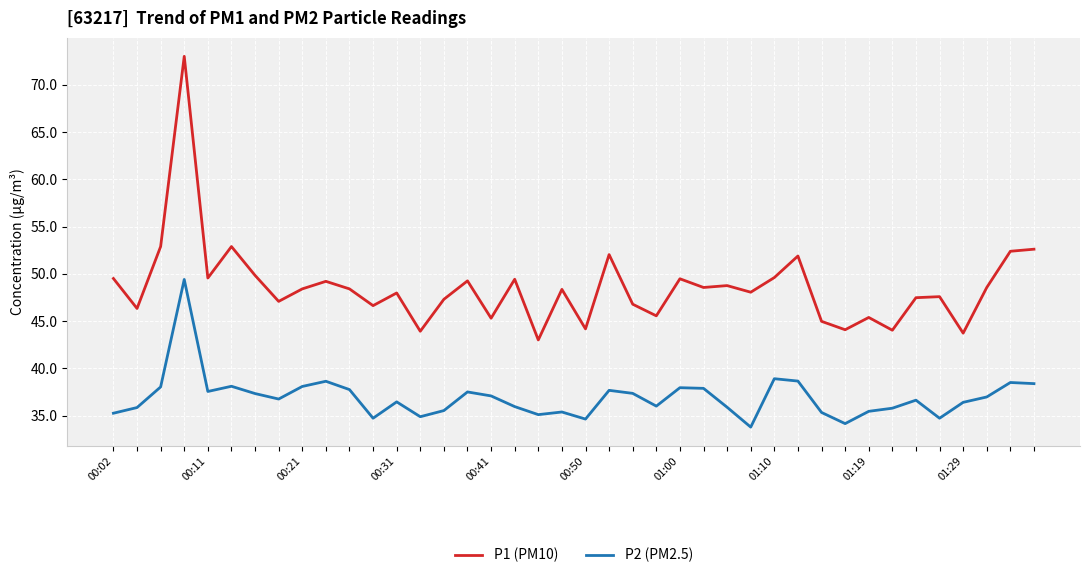

What is the maximum value shown in the chart?

73.0